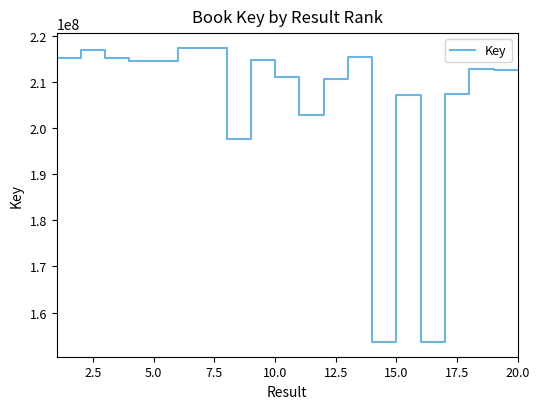

What is the greatest value displayed?

217397086